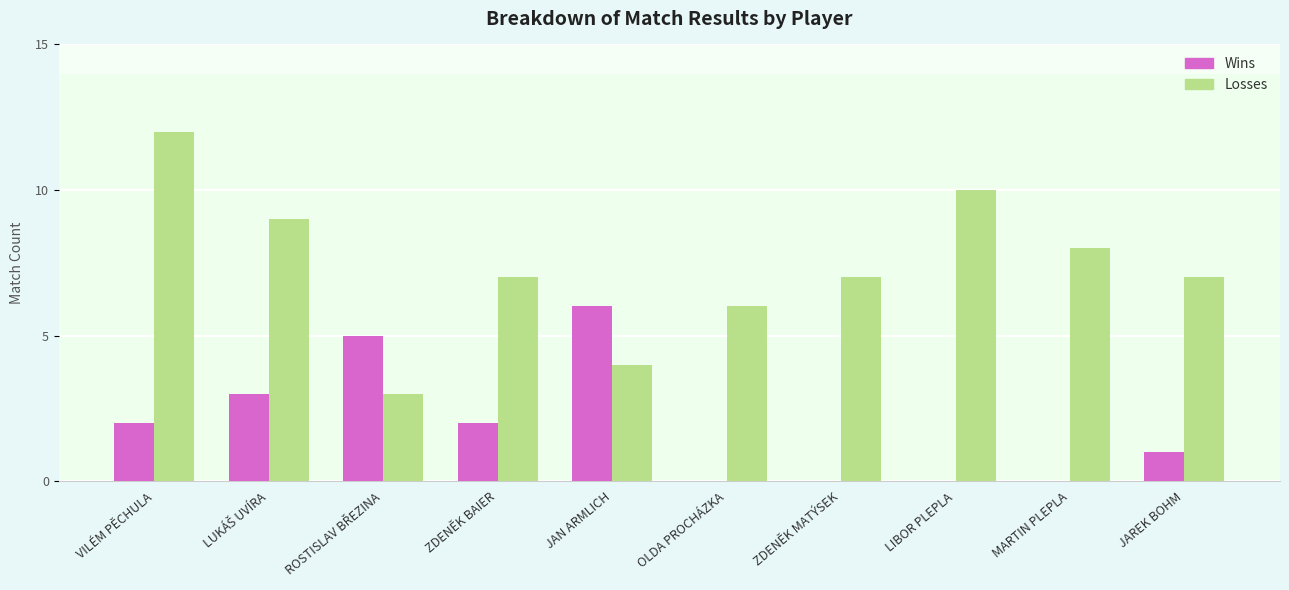

What is the total value across all series at OLDA PROCHÁZKA?

6